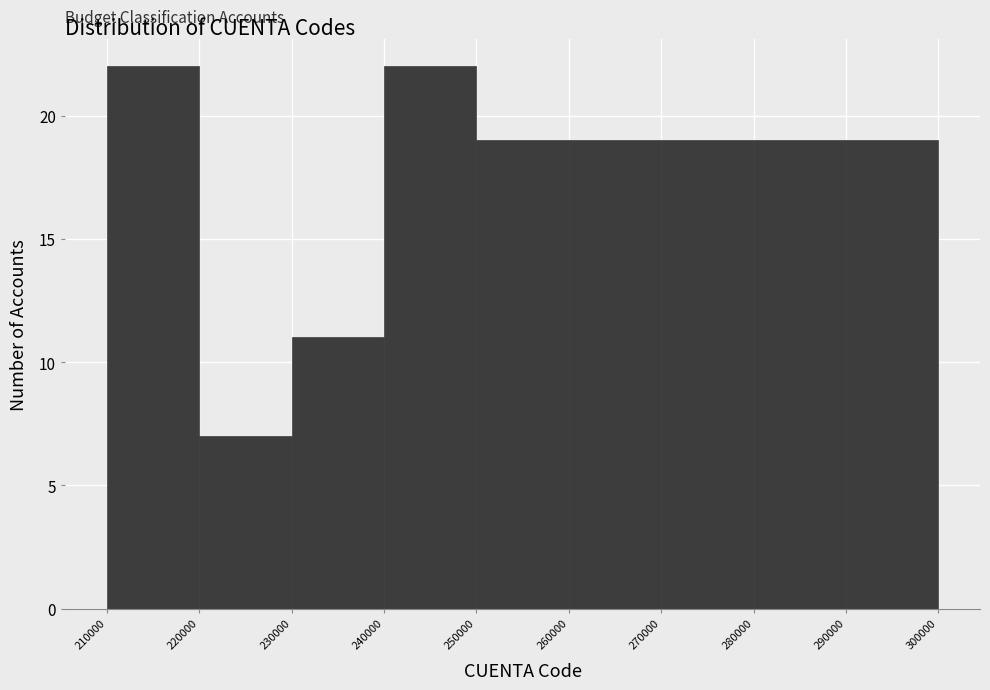

Reading left to right, list every bar in this chart as the range it spans on the x-axis followed by its height. The values are not printed on the chart, so give them approximately, as read against the axis.

210000 to 220000: 22
220000 to 230000: 7
230000 to 240000: 11
240000 to 250000: 22
250000 to 260000: 19
260000 to 270000: 19
270000 to 280000: 19
280000 to 290000: 19
290000 to 300000: 19